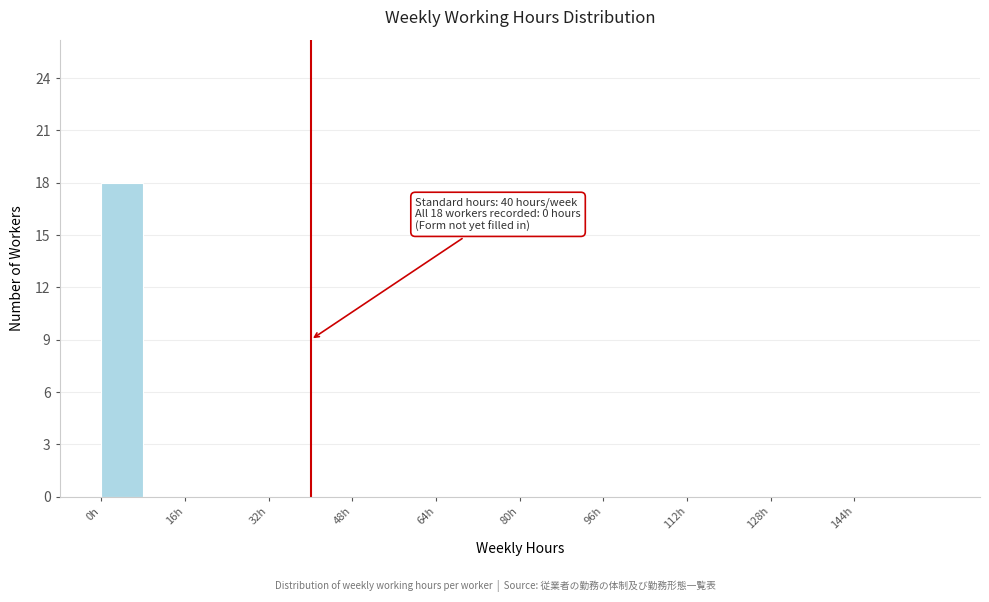

Which range on the x-axis has the tallest bar?

0 to 8